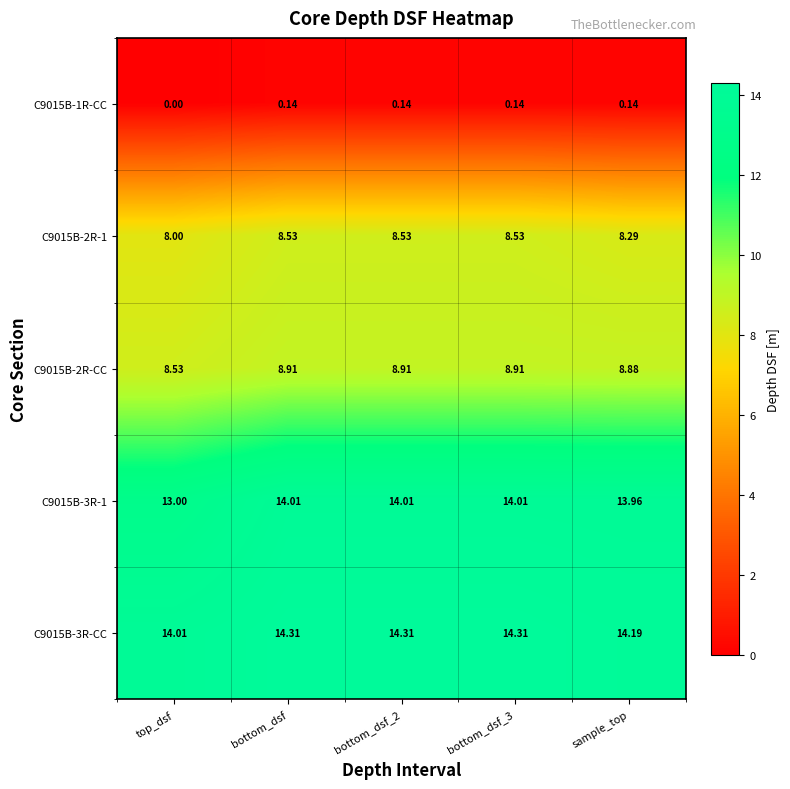

Is the value of C9015B-1R-CC at sample_top greater than the value of C9015B-2R-1 at sample_top?

No